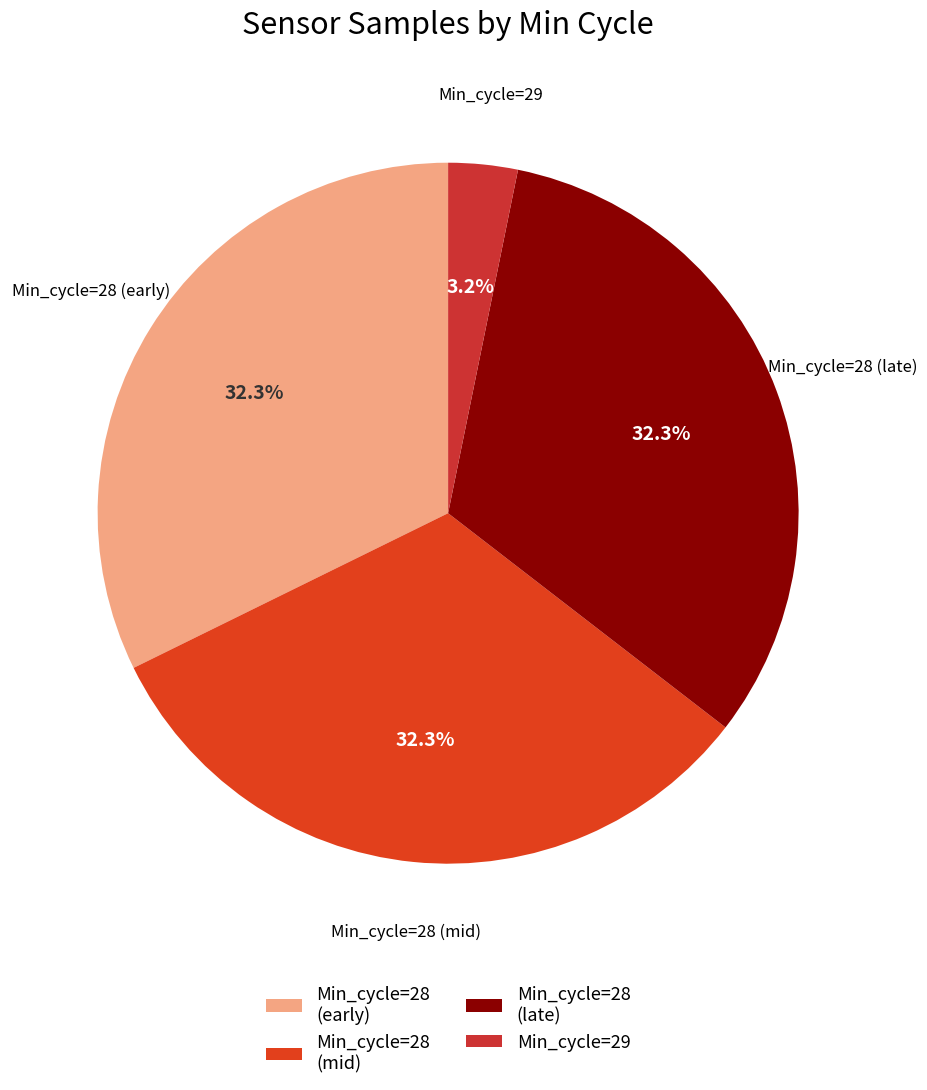

Which category has the smallest portion of the pie?

Min_cycle=29